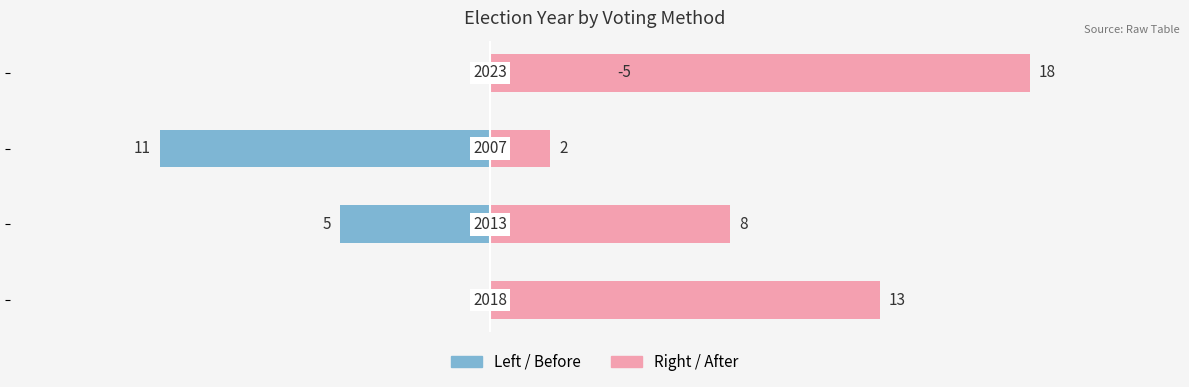

True or false: Left / Before has a value of 0 at −20.

True